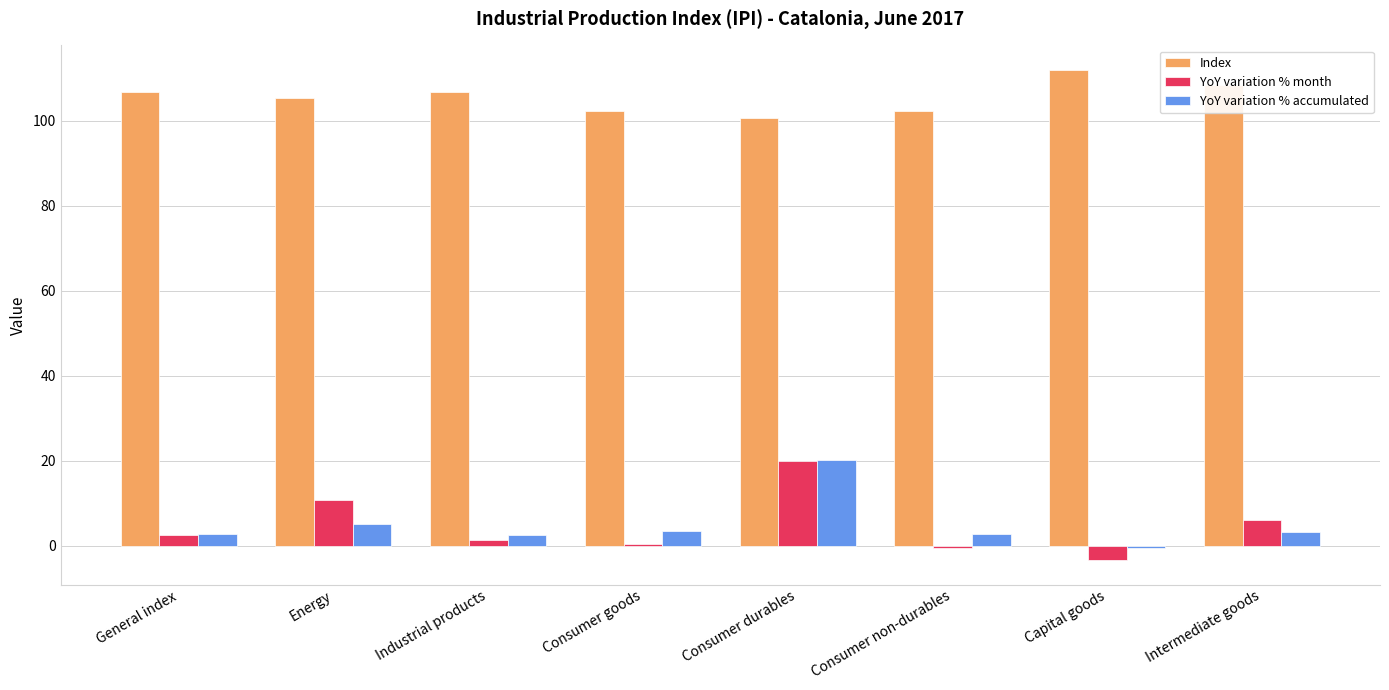

What is the greatest value displayed?

112.0